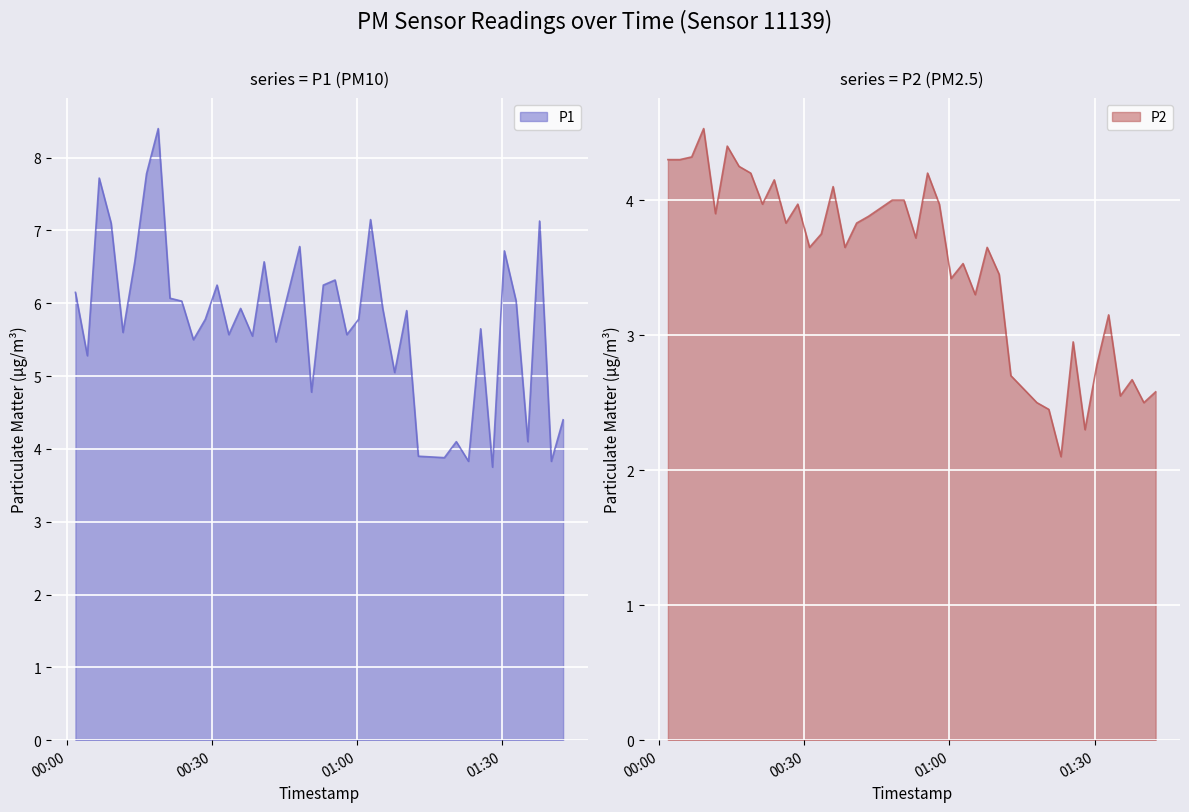

The value of P2 at 2023-07-13T00:16:29 is 4.2. True or false?

True